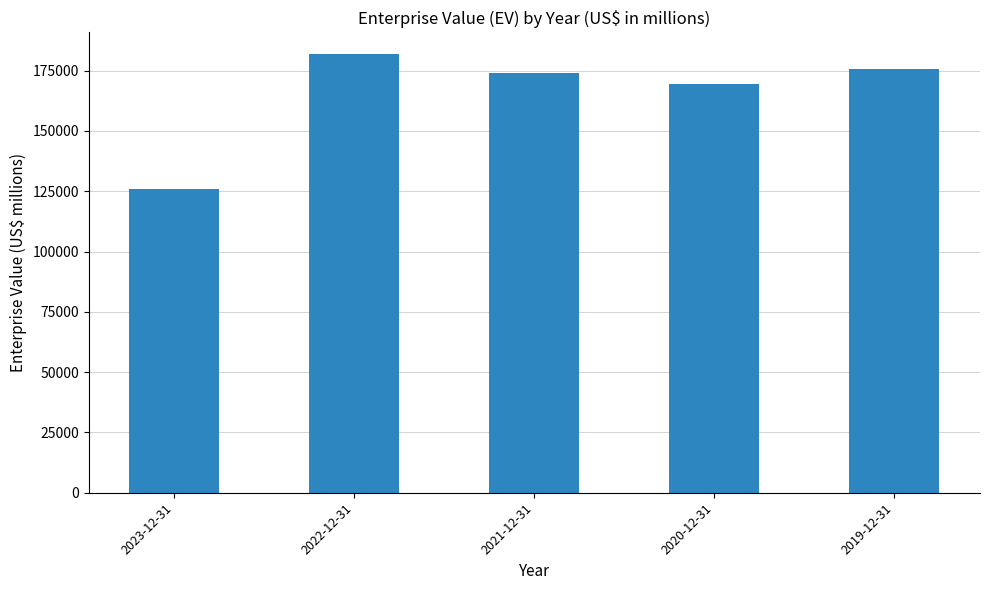

Where is the data nearest to the value 153904?

2020-12-31